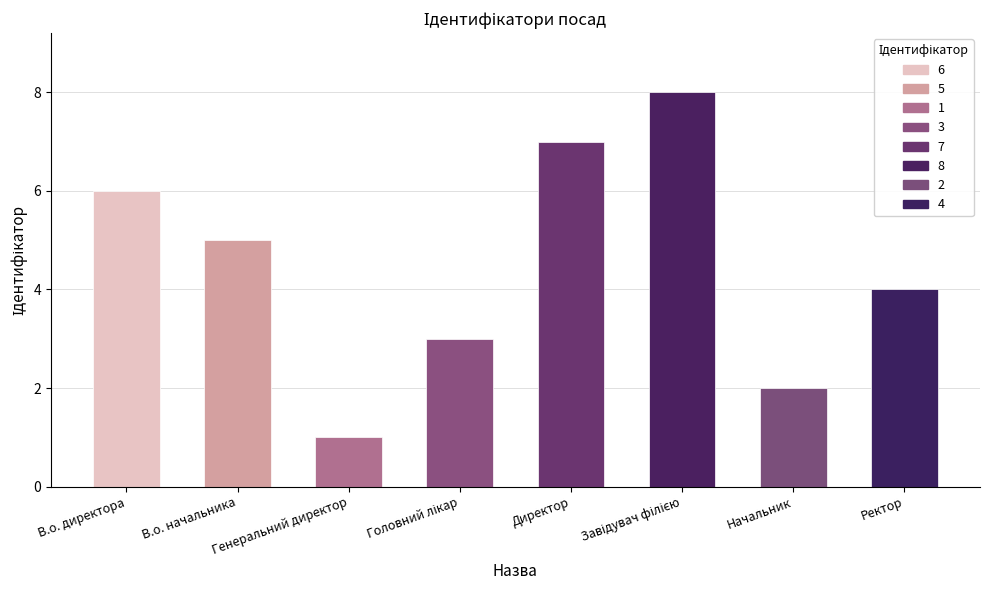

Which has a higher value, Генеральний директор or Ректор?

Ректор